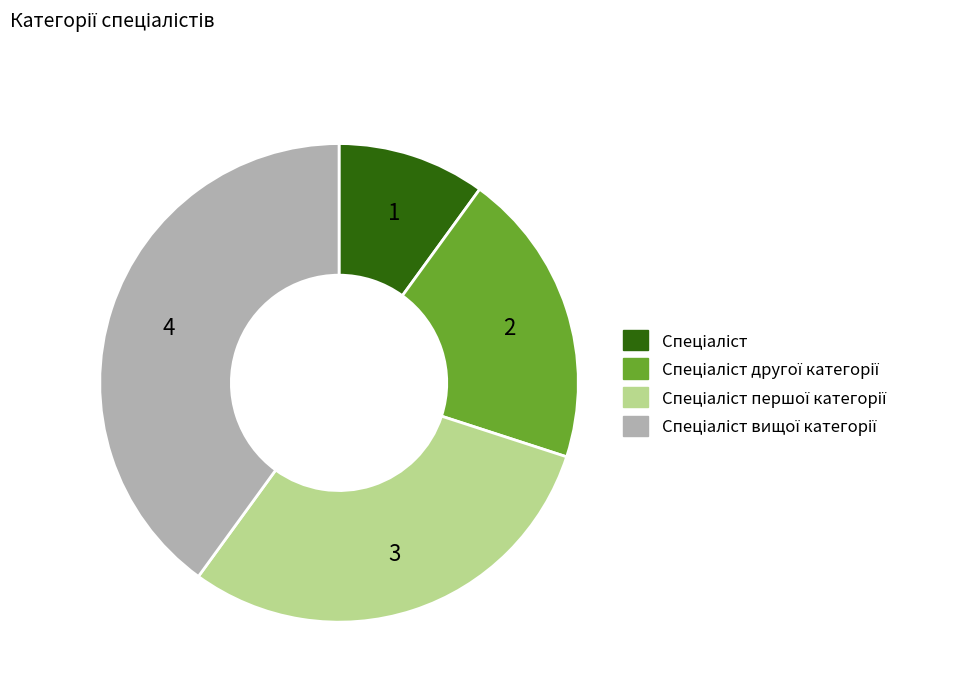

Is there any slice that represents more than half of the pie?

No